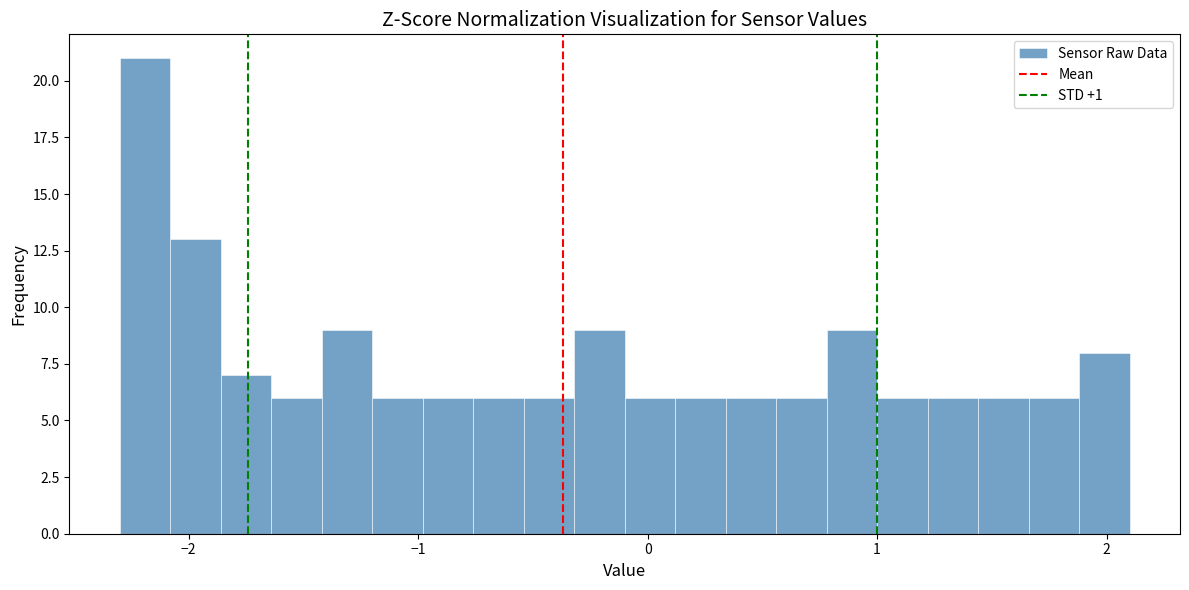

Around what value on the x-axis is the tallest bar? Give the approximate position of its centre, as read against the axis.

-2.2